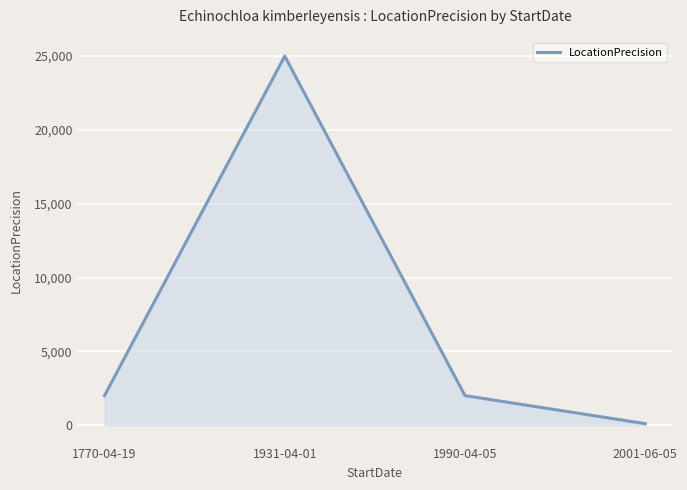

Reading left to right, list all the values displayed in this chart.

2000	25000	2000	100